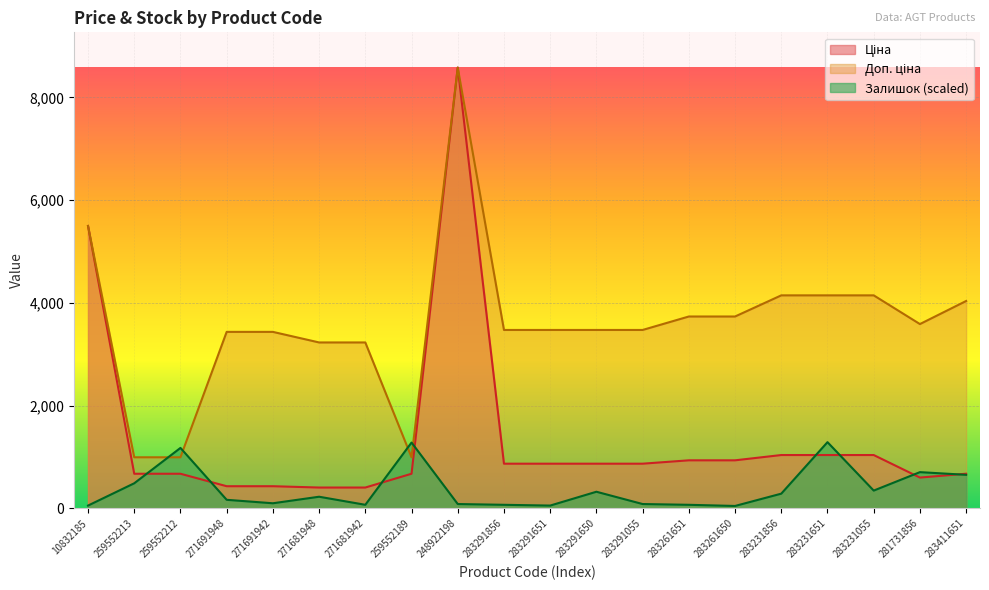

At how many categories does at least one series exceed 902?

20